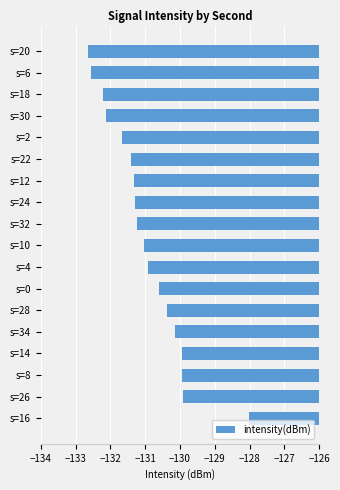

How many bars are there in total?

18